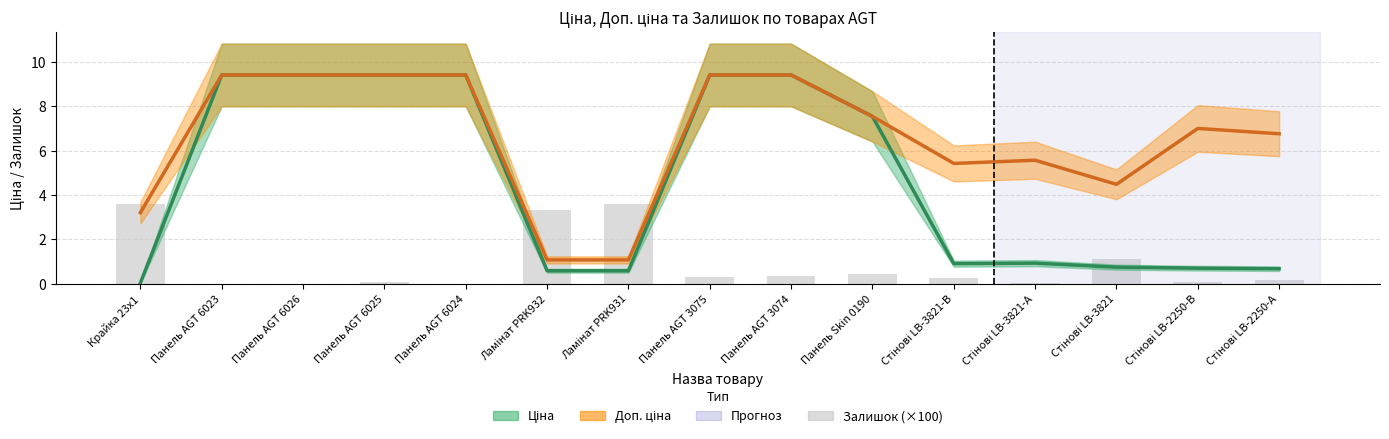

What is the sum of all Доп. ціна (тис. грн) values?

98.6